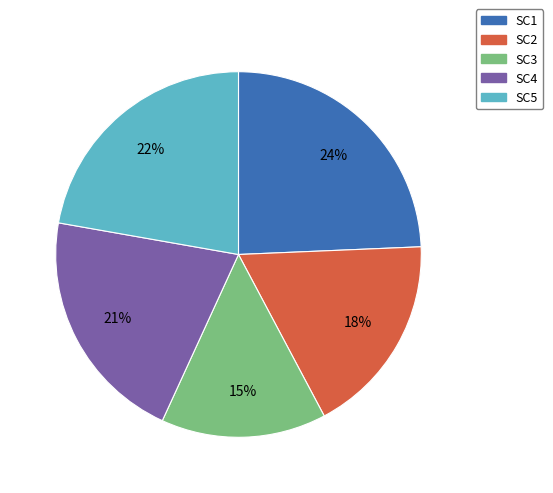

To the nearest percent, what is the average slice percentage?

20%